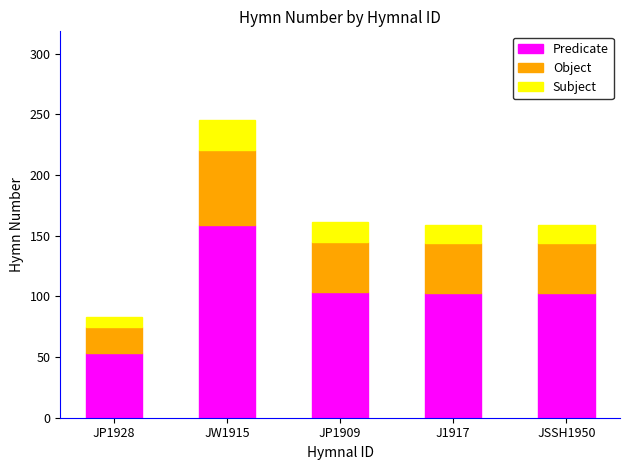

At which label does Predicate reach its peak?

JW1915